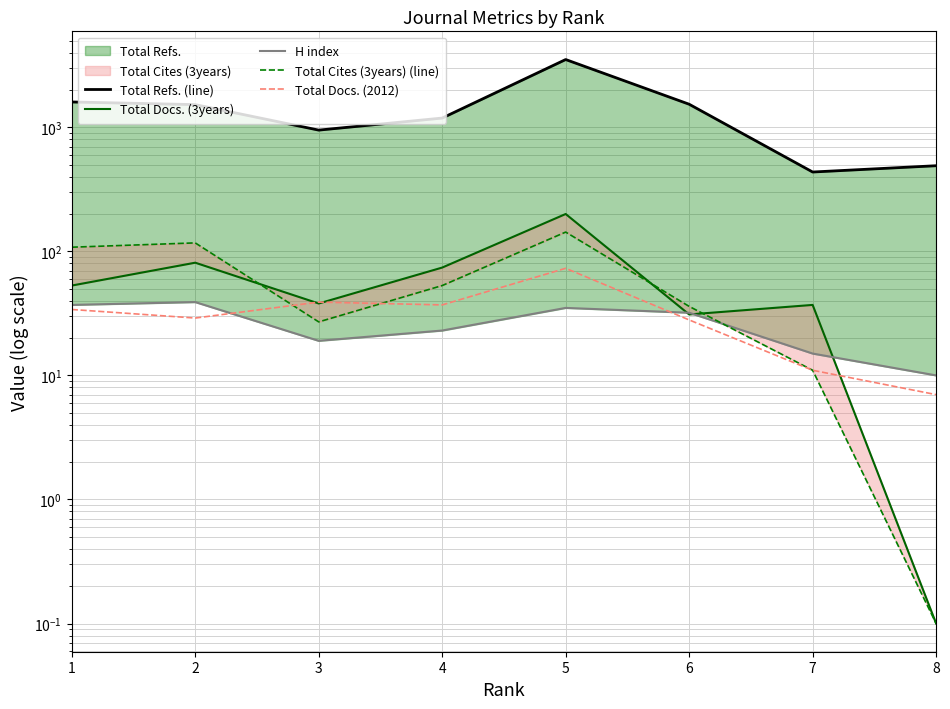

What is the sum of all Total Refs. (line) values?

11236.0